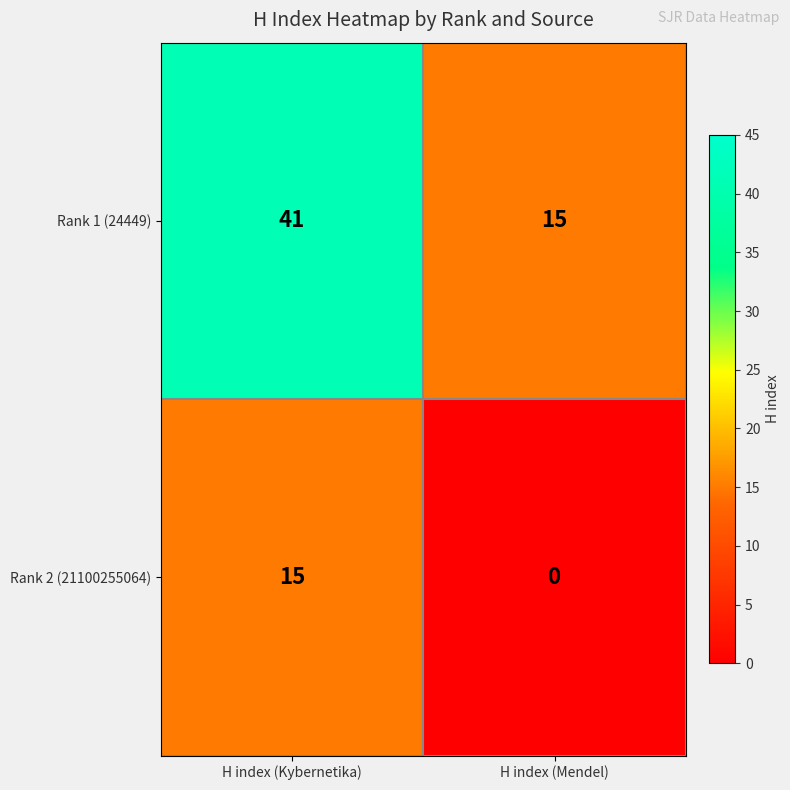

Reading left to right, list all the values displayed in this chart.

Rank 1 (24449): H index (Kybernetika)=41	H index (Mendel)=15
Rank 2 (21100255064): H index (Kybernetika)=15	H index (Mendel)=0